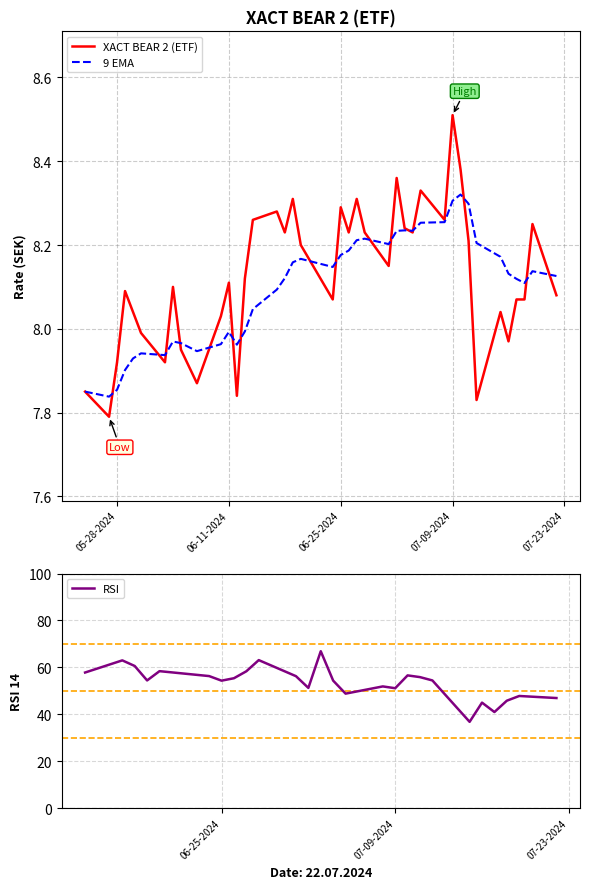

How many data points in RSI are less than 46?

4